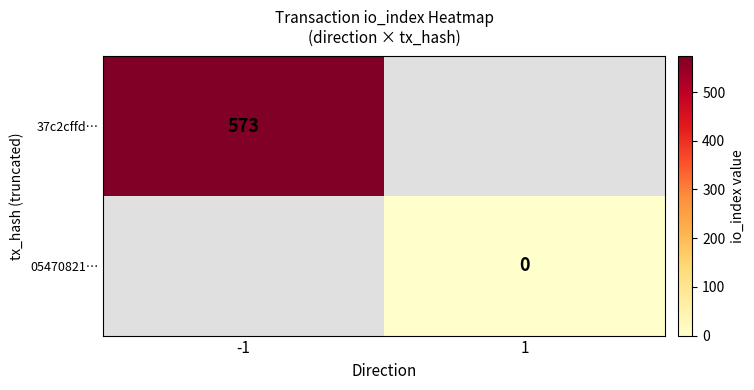

Is it true that 37c2cffd… equals 277 at -1?

False